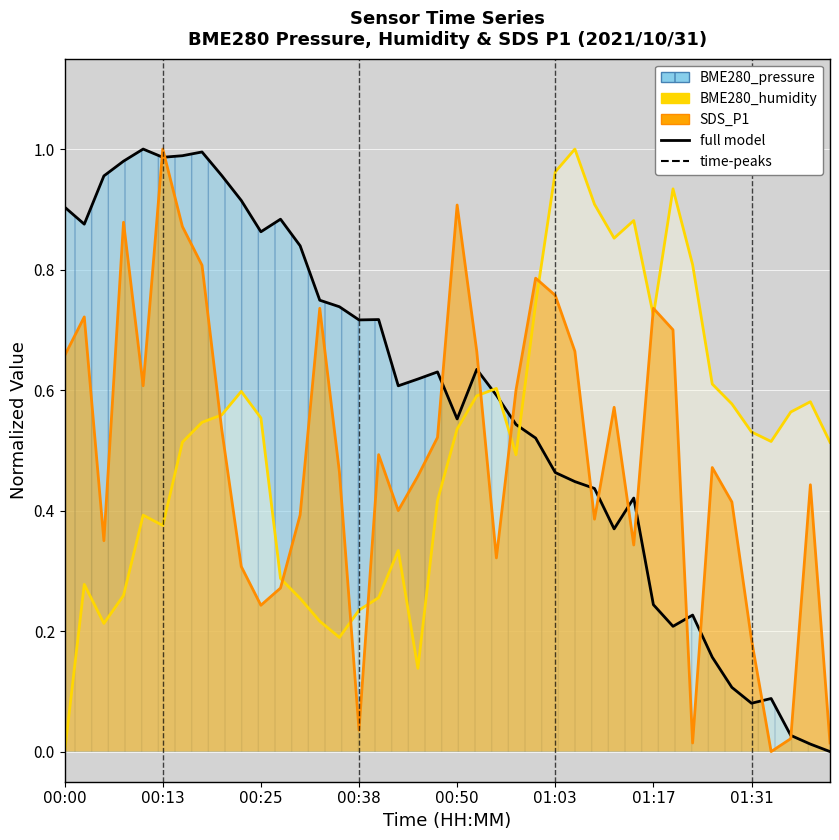

How many values in SDS_P1 are above zero?

39